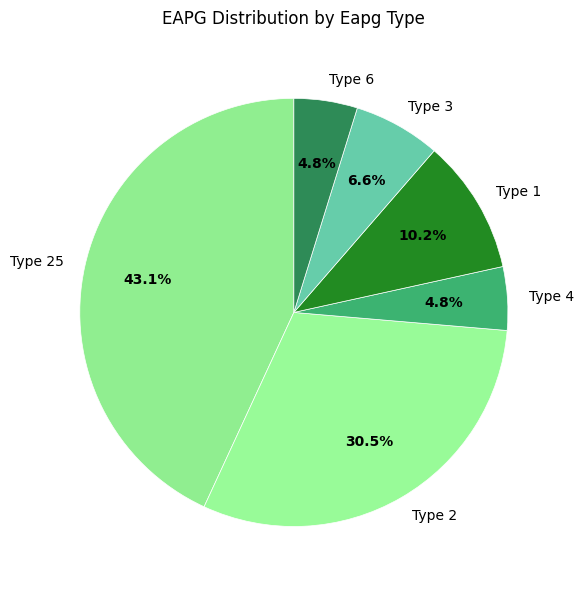

Approximately how many times larger is the value at Type 3 compared to Type 1?

0.6